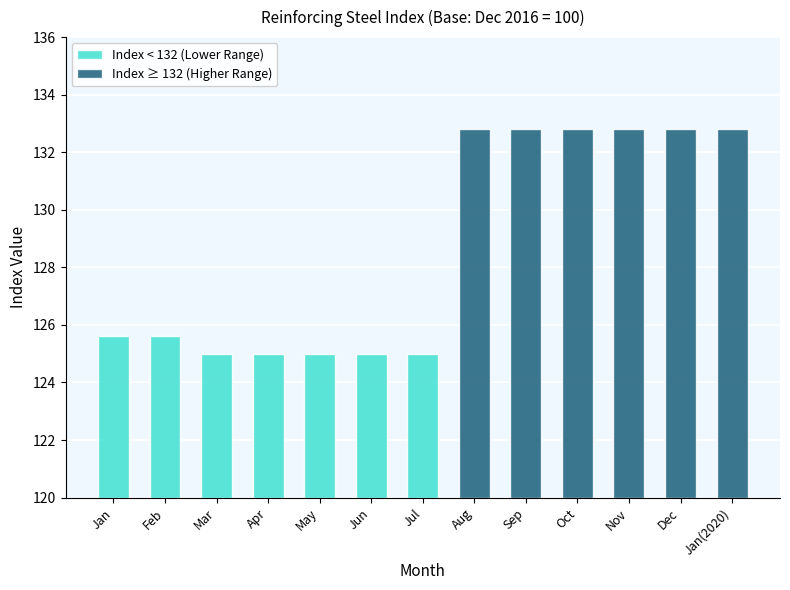

What is the label of the 13th bar from the left?

Jan(2020)